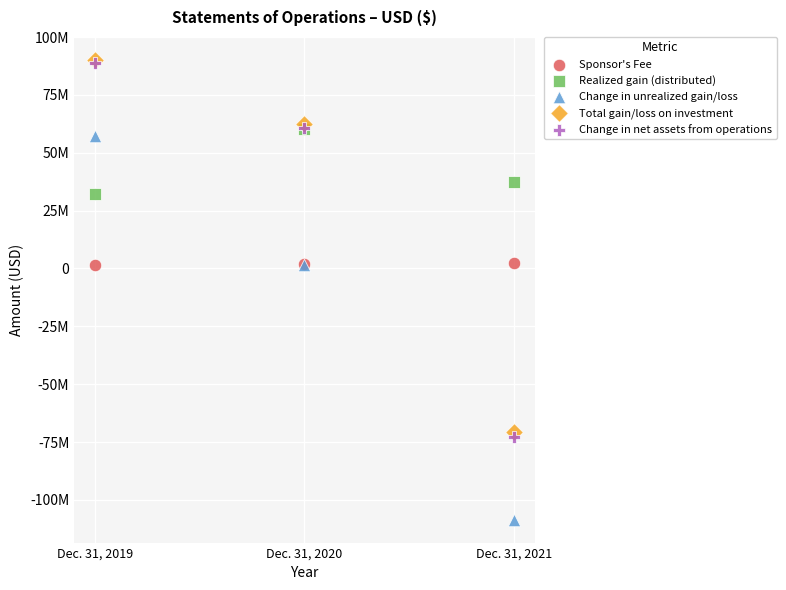

Which series has the widest spread of Y values?

Change in unrealized gain/loss